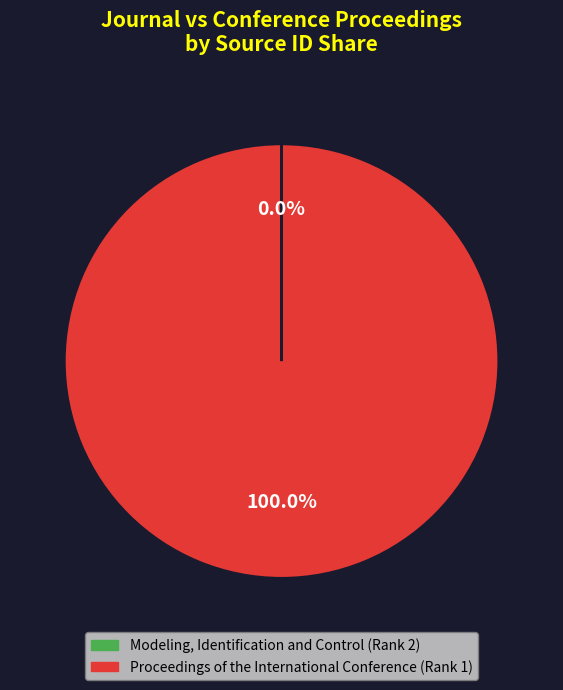

Which category has the biggest portion of the pie?

Proceedings of the International Conference (Rank 1)